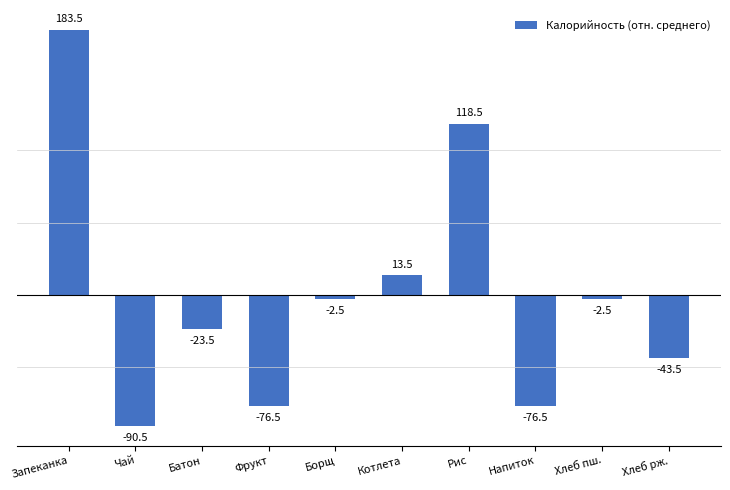

What is the difference between the second highest and second lowest values?

195.0